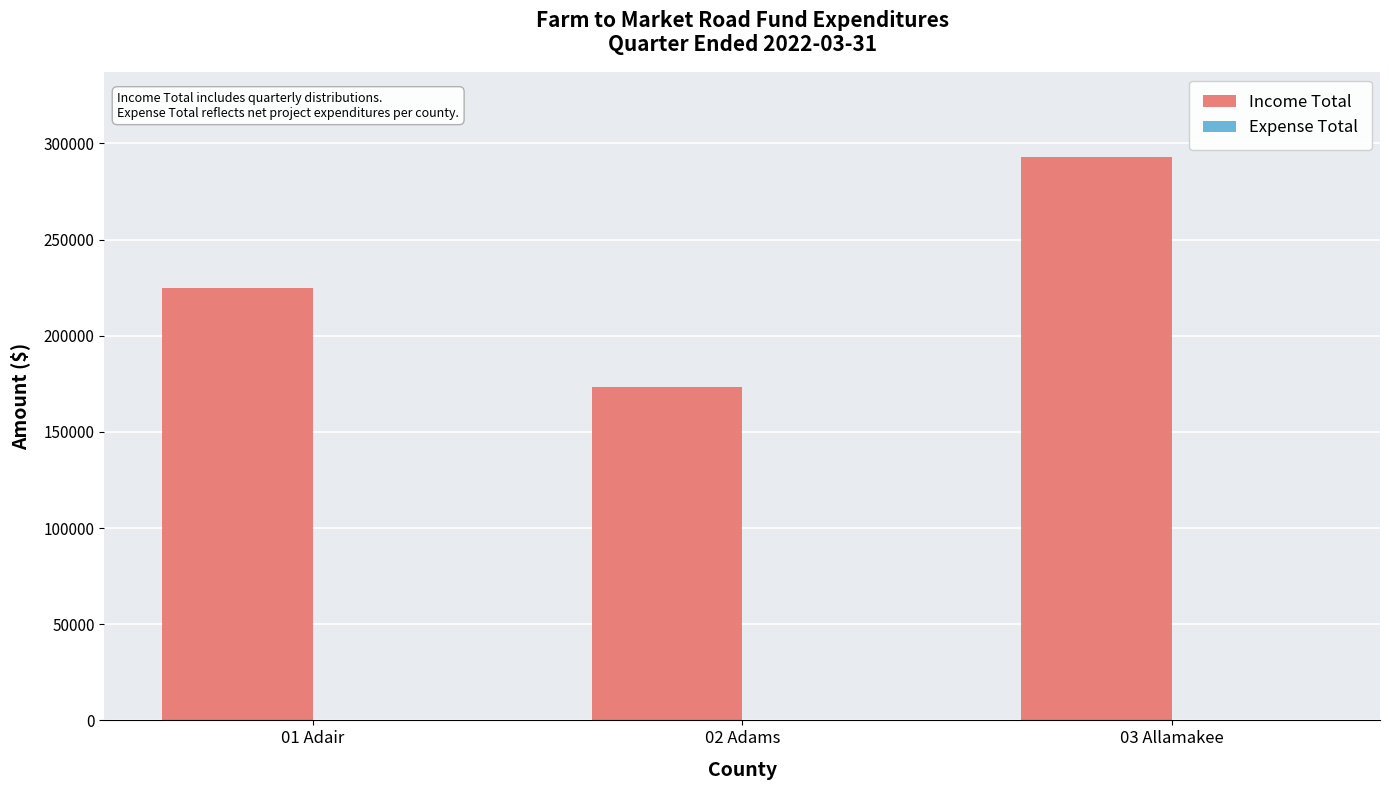

What is the average value?

230553.6